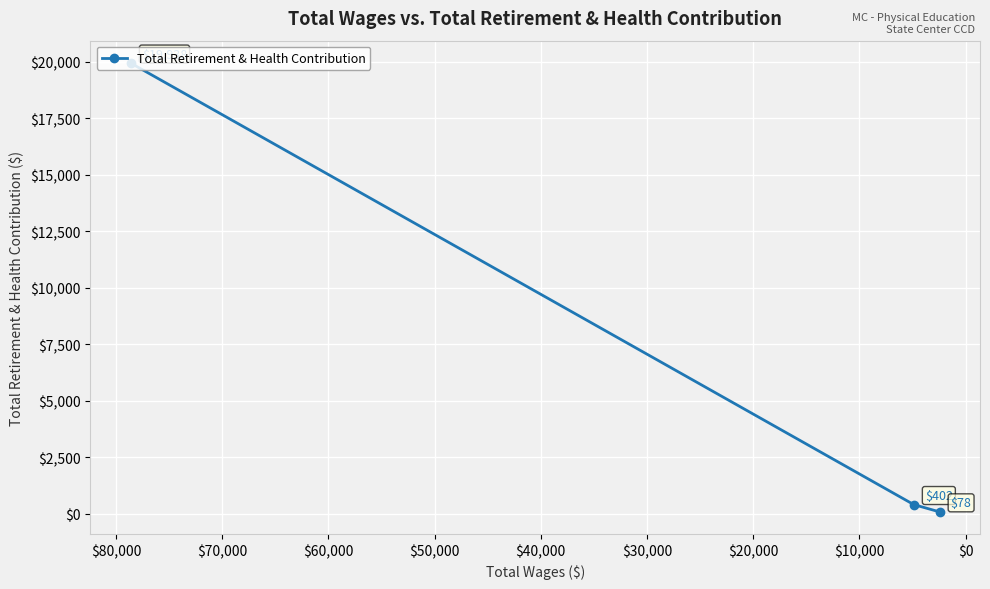

Reading left to right, extract all data points from this chart.

19938	402	78